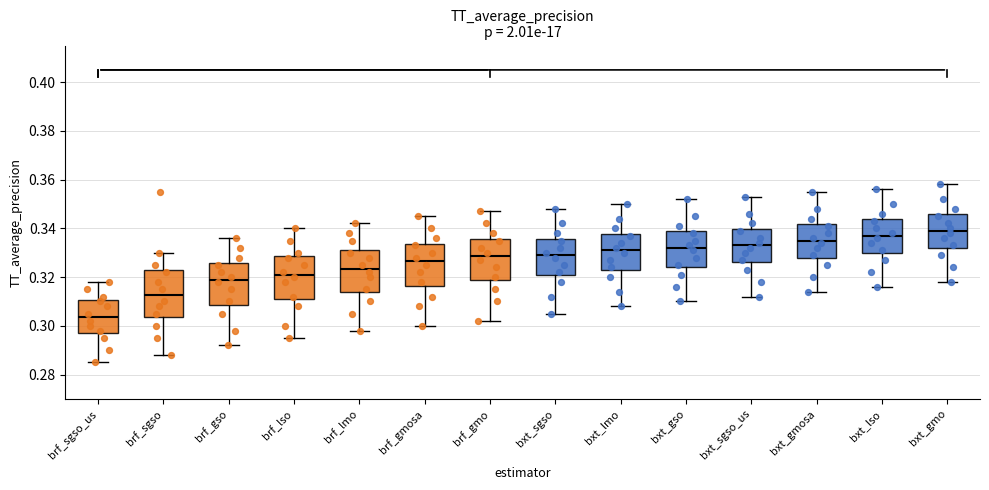

Which box has the lowest median line?

brf_sgso_us